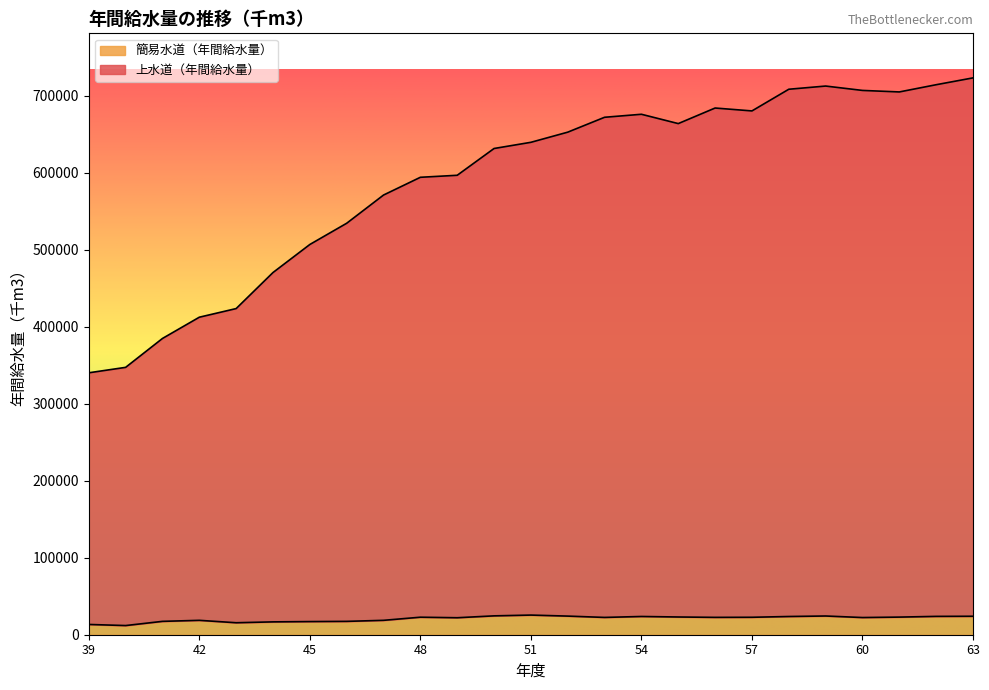

List the labels in order of 簡易水道（年間給水量） value, smallest first.

40, 39, 43, 44, 45, 46, 41, 42, 47, 49, 60, 53, 56, 57, 48, 61, 55, 58, 54, 62, 63, 52, 59, 50, 51